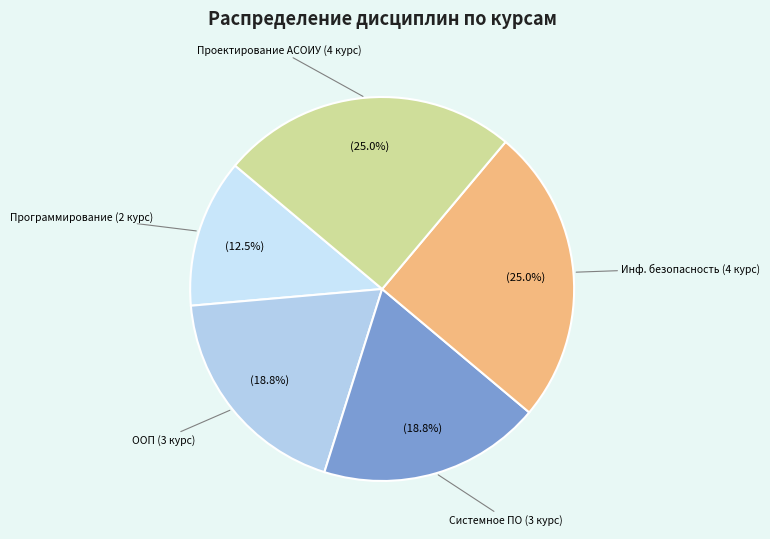

How many segments does this pie chart have?

5